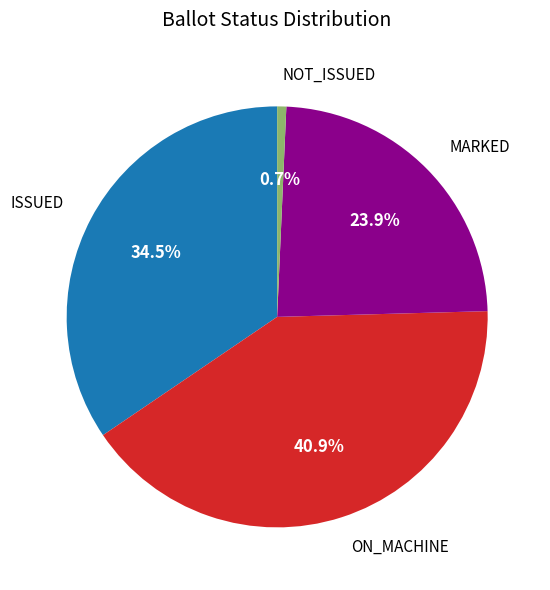

Is there a majority slice in this chart?

No